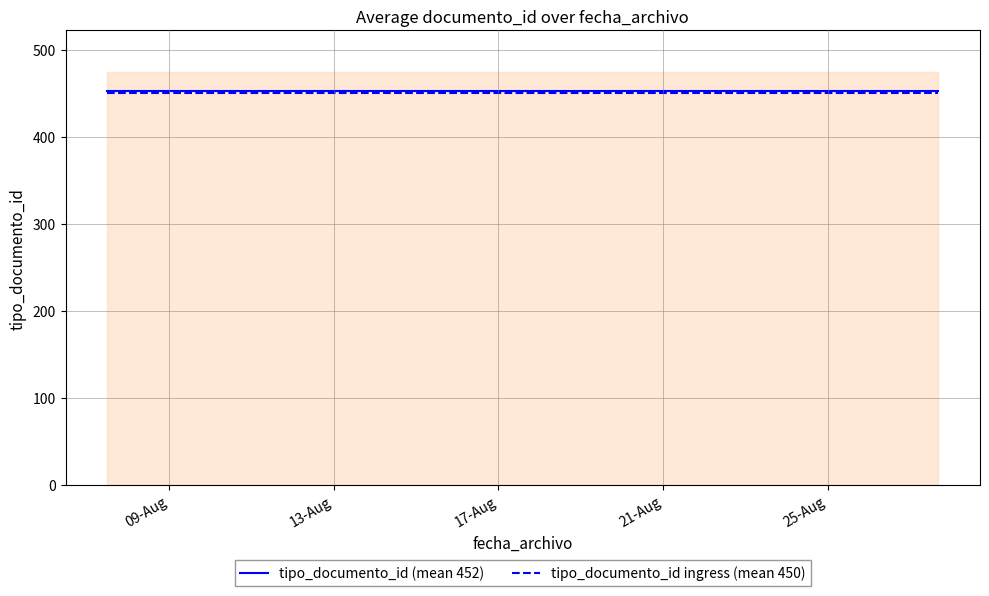

What is the minimum value for tipo_documento_id ingress (mean 450)?

449.7